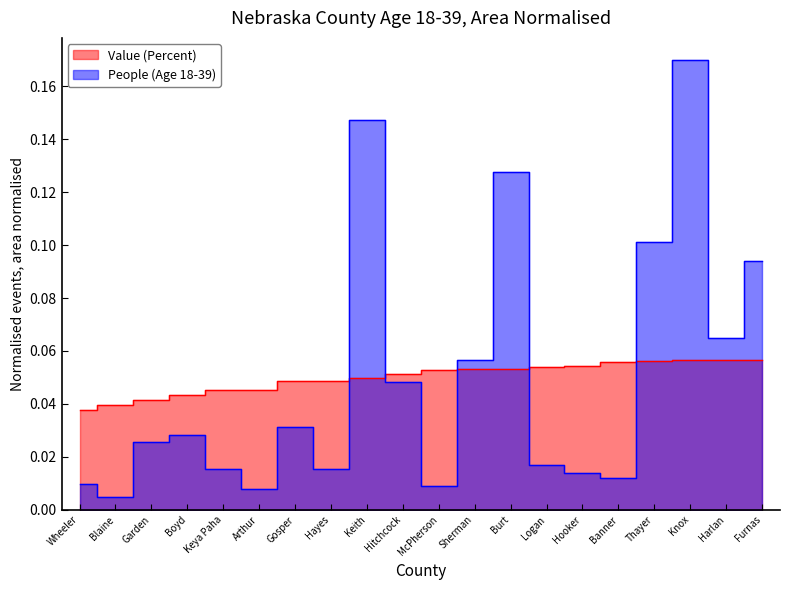

What is the label of the 2nd point from the right?

Harlan